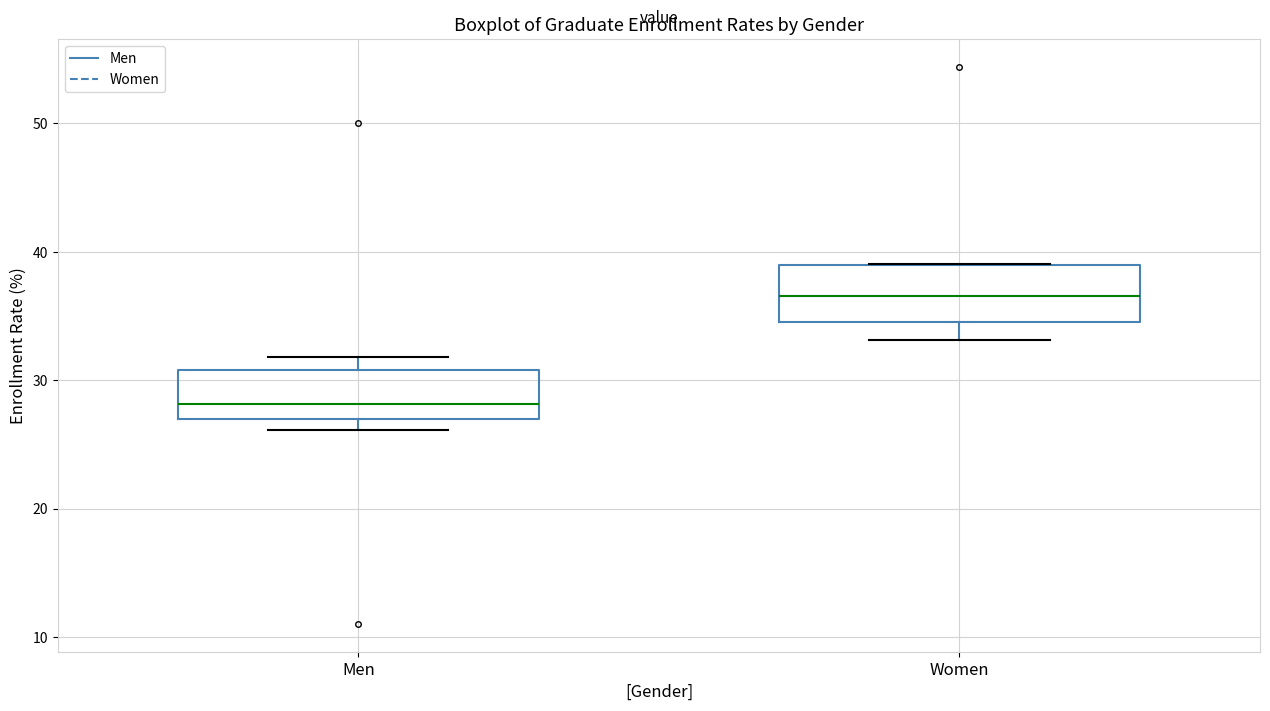

Reading left to right, read every box against the y-axis: the position of its median line, the range the box covers, and the ends of its whiskers. The values are not printed on the chart, so give them approximately, as read against the axis.

Men: median 28, box 27 to 31, whiskers 26 to 32
Women: median 37, box 35 to 39, whiskers 33 to 39